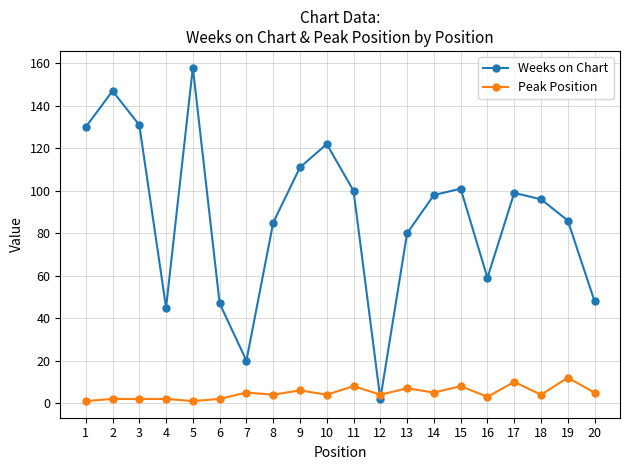

Which label corresponds to the largest value in the chart?

5